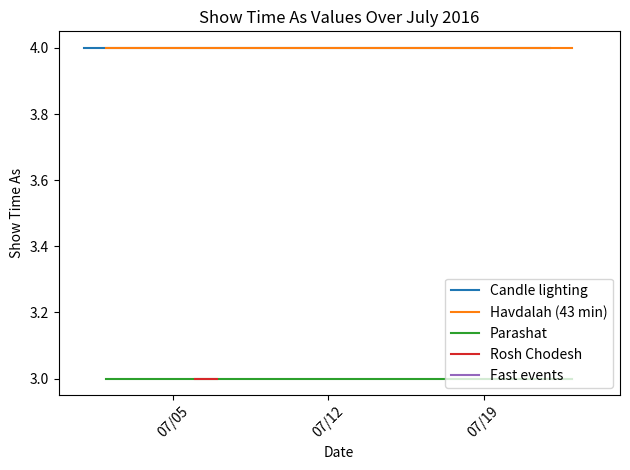

How many data points does each series have?

12